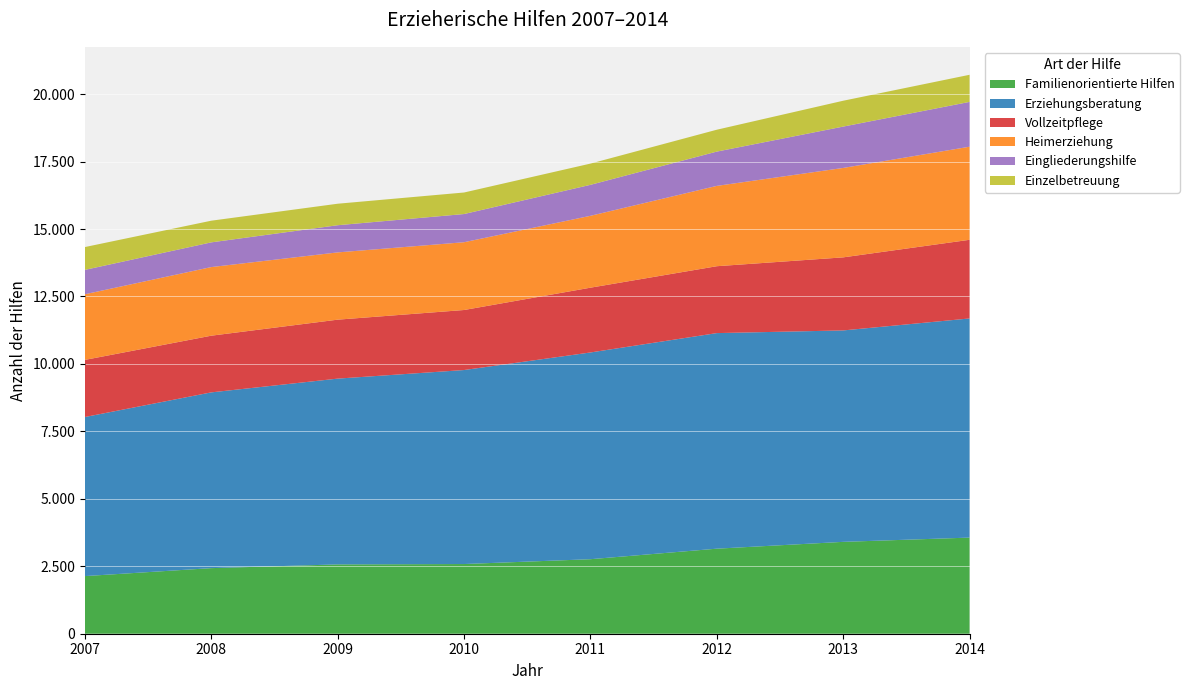

Reading right to left, transcribe all the data shown in this chart.

Familienorientierte Hilfen: 2014=3563	2013=3405	2012=3152	2011=2762	2010=2583	2009=2569	2008=2431	2007=2136
Erziehungsberatung: 2014=8122	2013=7836	2012=7990	2011=7662	2010=7190	2009=6886	2008=6514	2007=5896
Vollzeitpflege: 2014=2915	2013=2708	2012=2479	2011=2401	2010=2225	2009=2185	2008=2101	2007=2117
Heimerziehung: 2014=3450	2013=3314	2012=2977	2011=2664	2010=2512	2009=2493	2008=2543	2007=2433
Eingliederungshilfe: 2014=1661	2013=1533	2012=1271	2011=1148	2010=1045	2009=1007	2008=916	2007=903
Einzelbetreuung: 2014=1005	2013=958	2012=811	2011=787	2010=798	2009=797	2008=803	2007=846